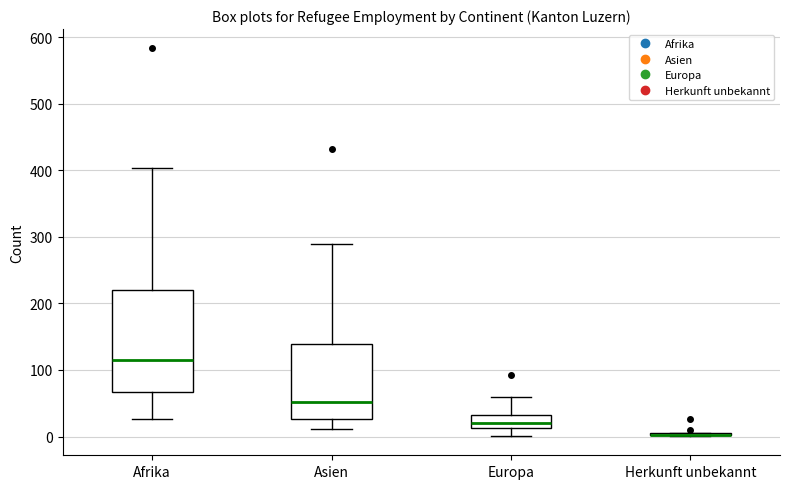

Comparing the boxes themselves (not the whiskers), which one is the tallest?

Afrika